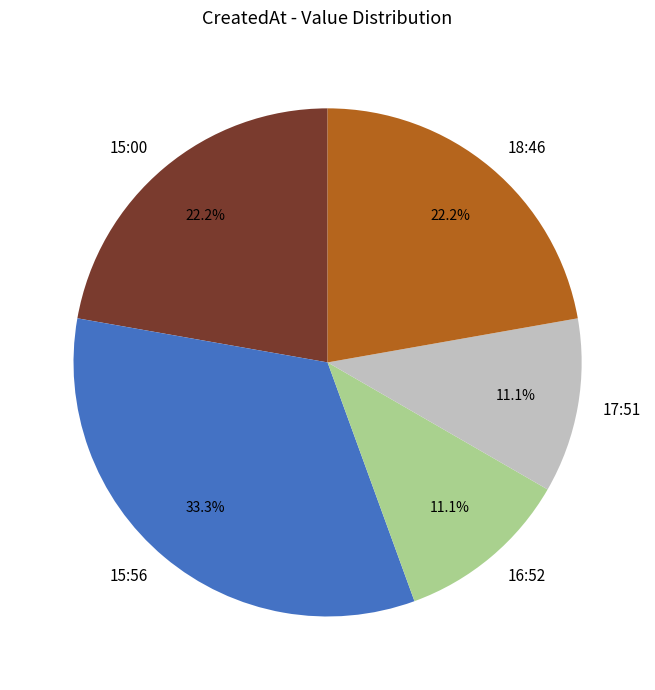

Combined, what portion of the pie is 16:52 and 15:00?

33.3%